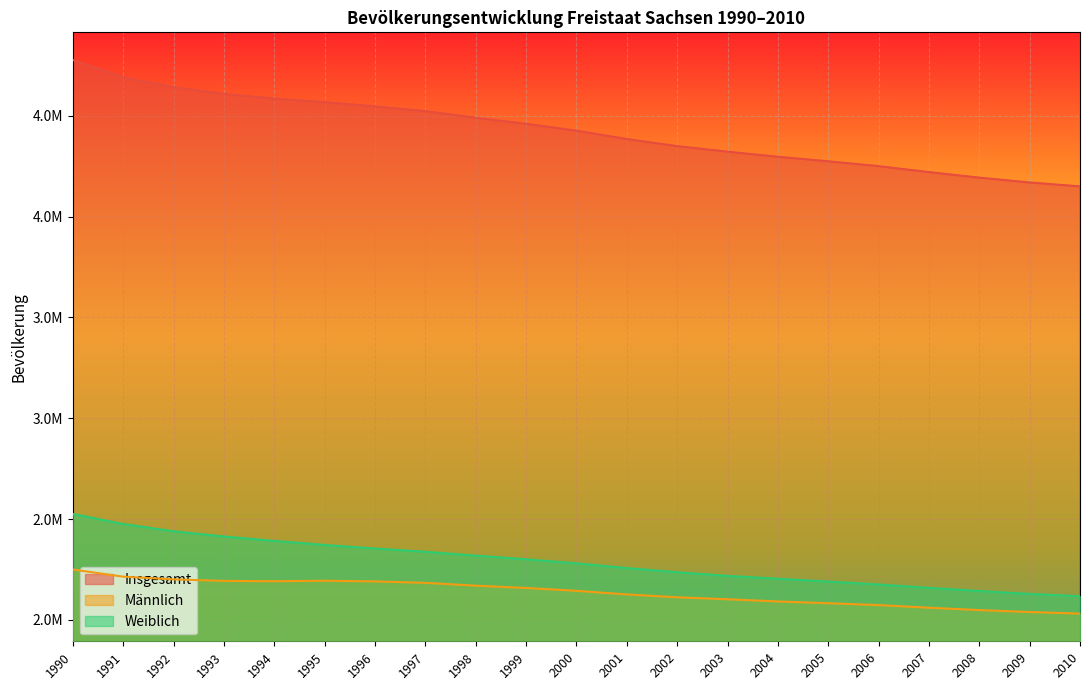

Where does the Männlich series first go above 2144676?

1990